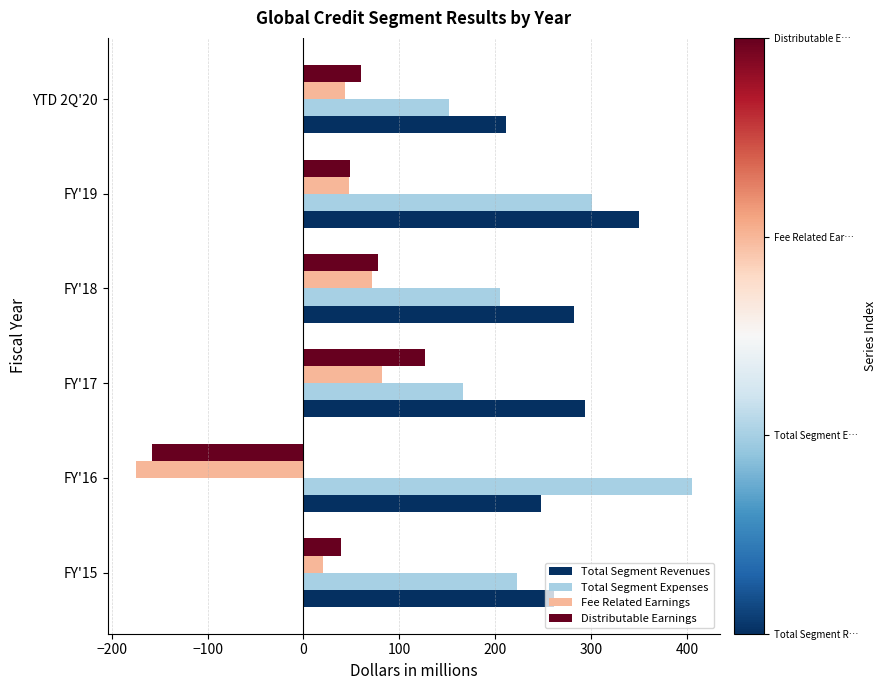

Is it true that Distributable Earnings equals 115.4 at FY'18?

False